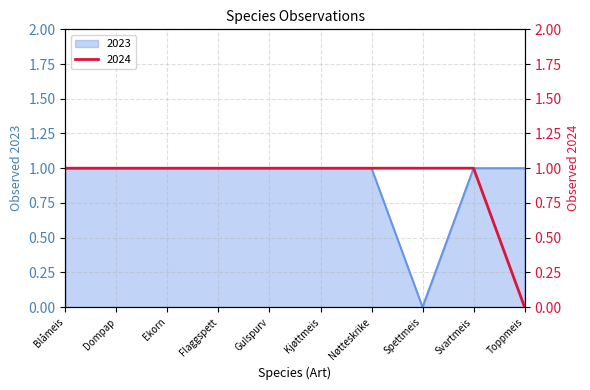

At which category is the sum across all series the highest?

Blåmeis